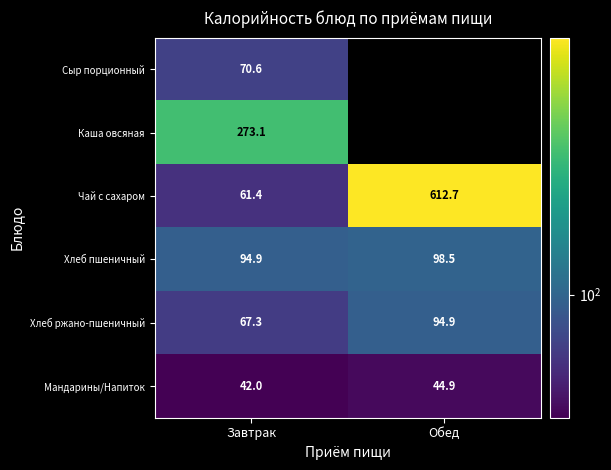

Where does the Хлеб пшеничный series first go above 98?

Обед